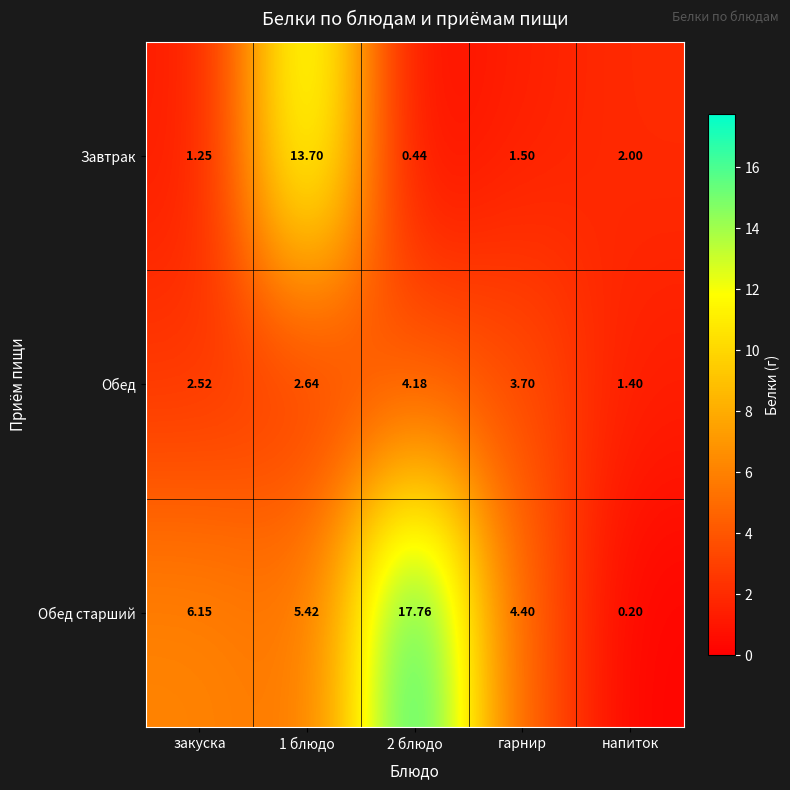

Which series has the widest spread of values?

Обед старший